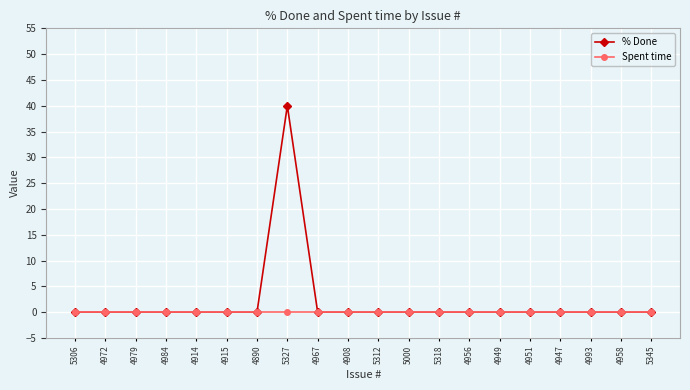

List the series in order of their overall mean, lowest first.

Spent time, % Done